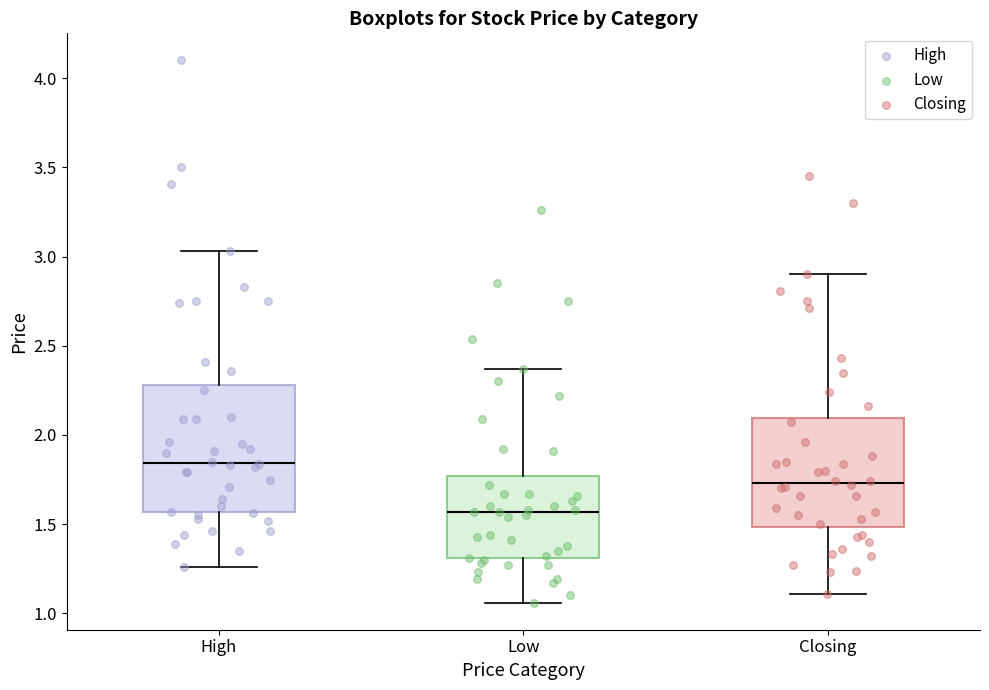

Which box is the tallest, from its lower edge to its upper edge?

High